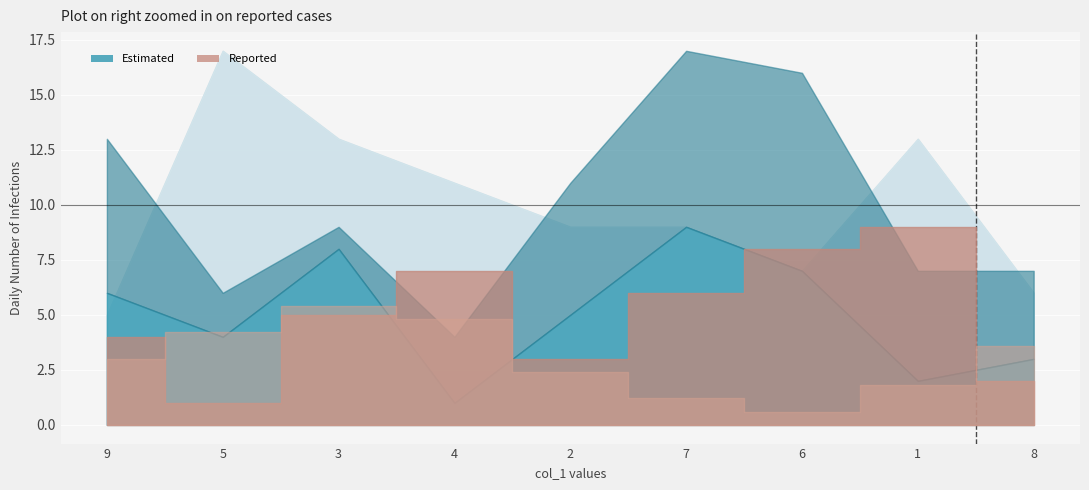

Rank the categories by col_3 value from highest to lowest.

7, 3, 6, 9, 2, 5, 8, 1, 4